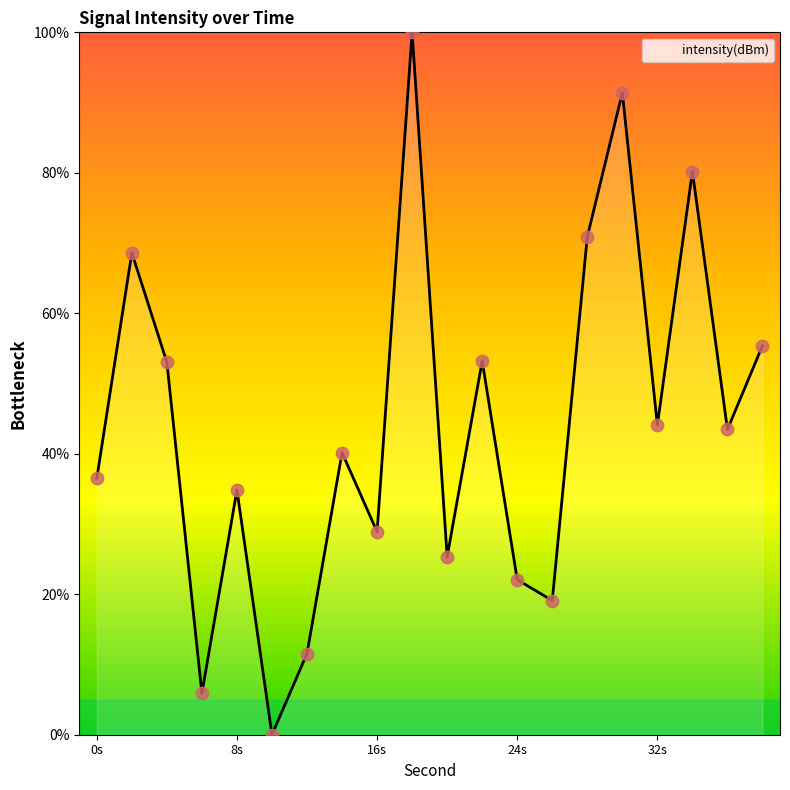

What is the maximum value shown in the chart?

100.0